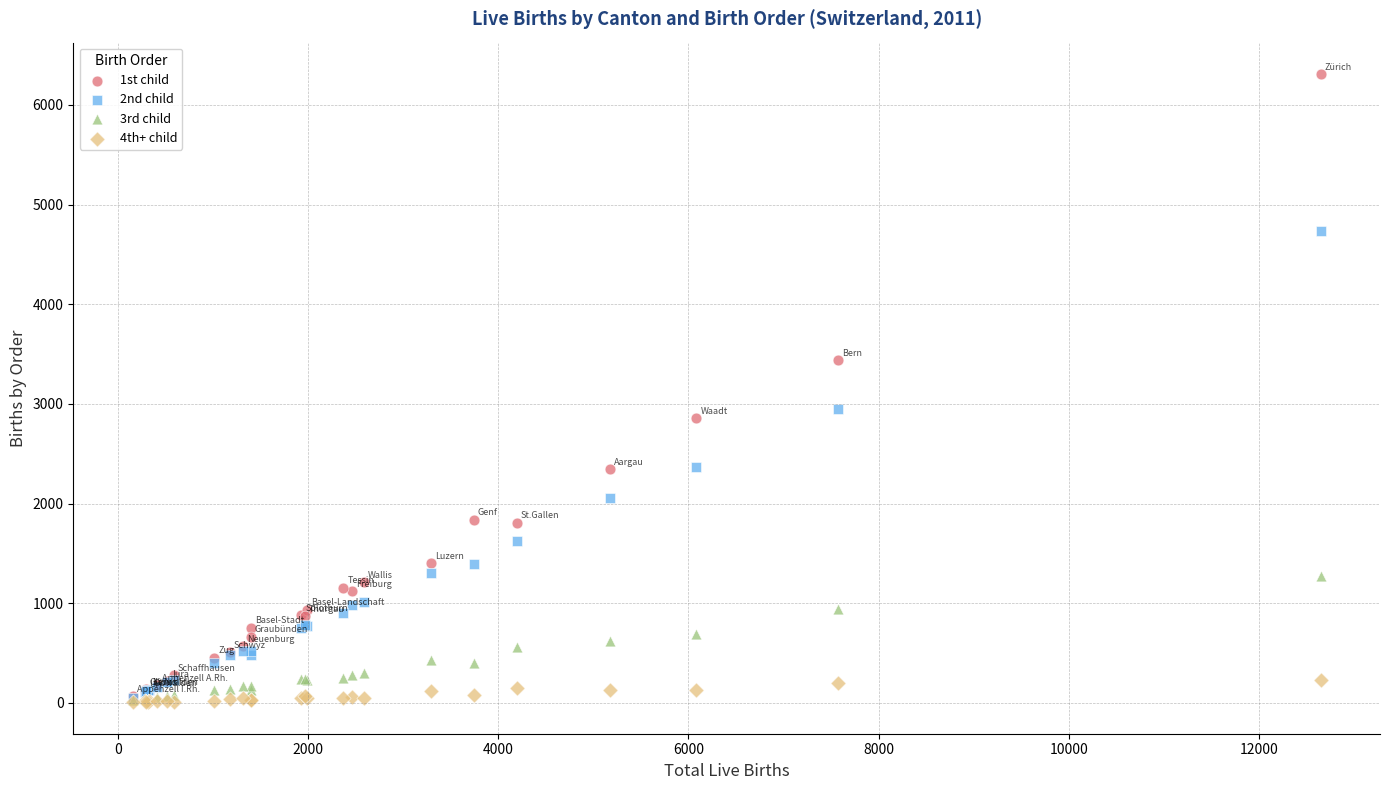

Which series contains the highest Y value?

1st child